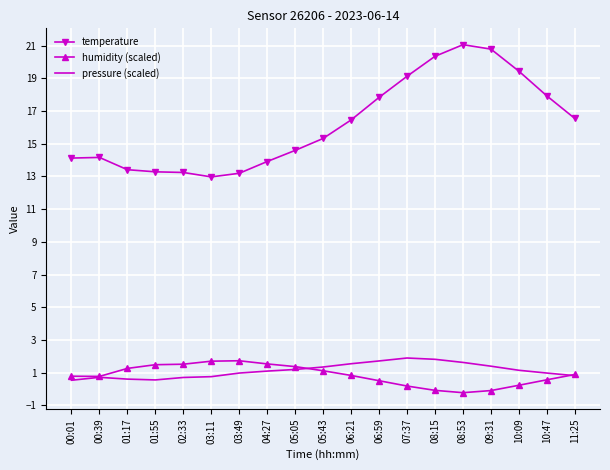

Between 03:11 and 10:47, which series saw the biggest shift?

temperature